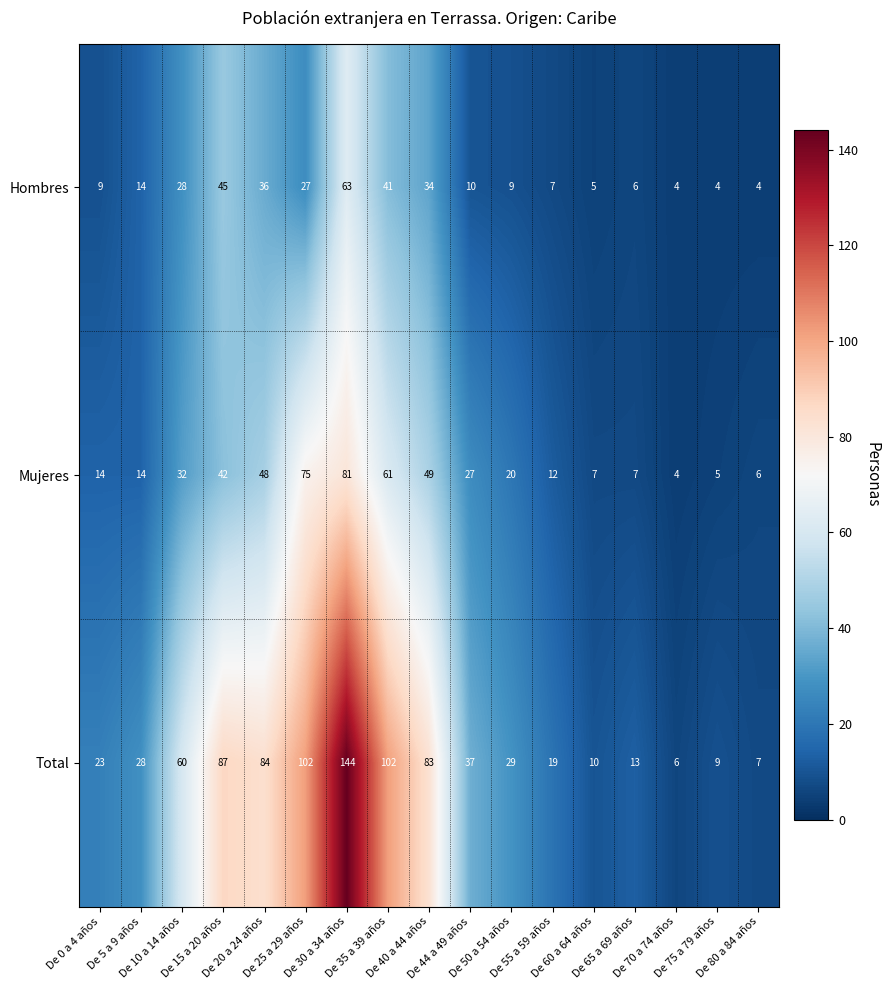

What is the average value of the Mujeres series?

30